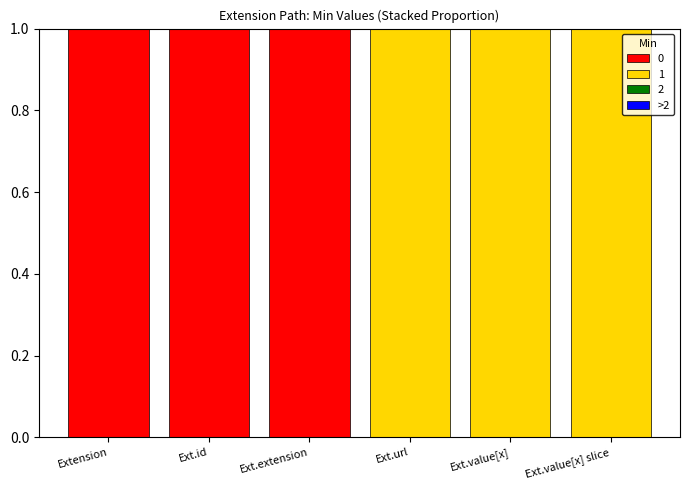

The value of 0 at Ext.id is 0. True or false?

False